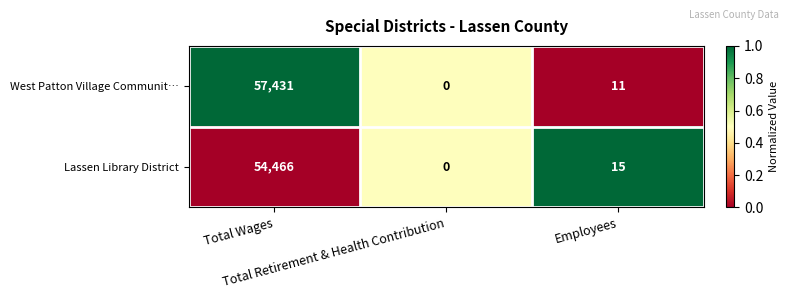

List the series in order of their peak value, lowest first.

Lassen Library District, West Patton Village Communit…